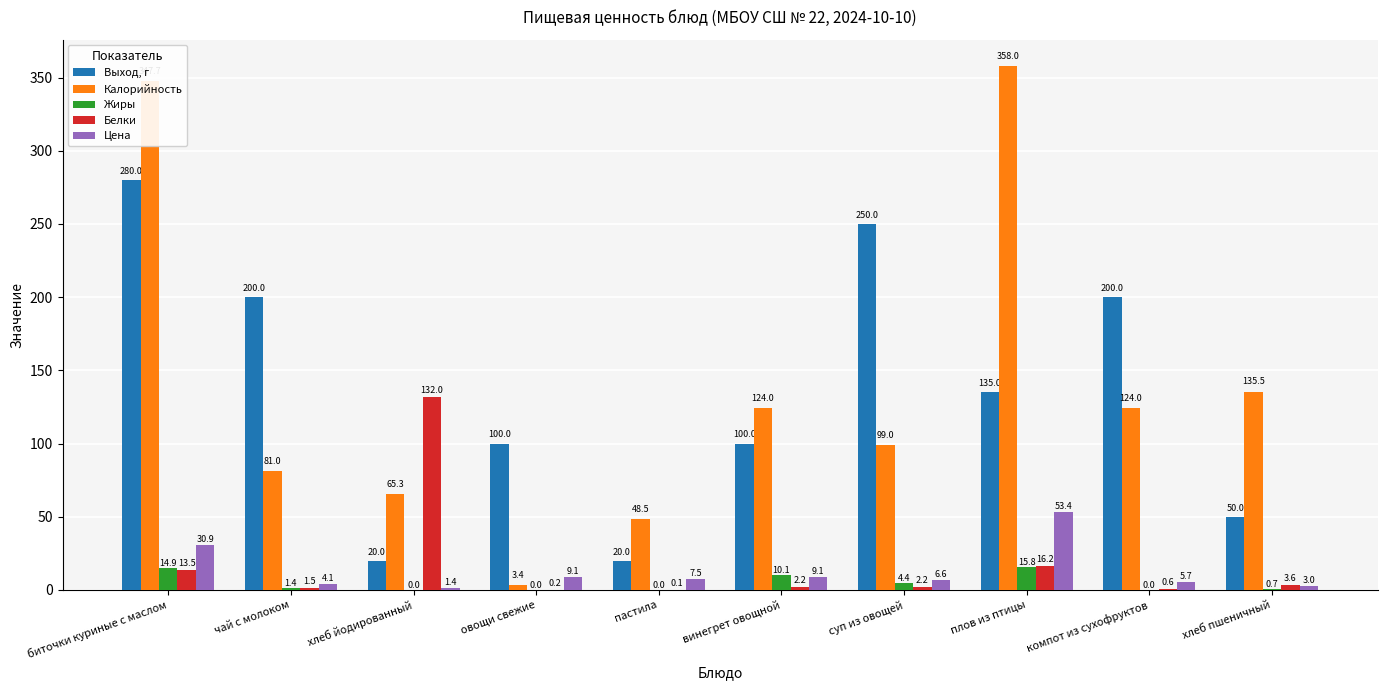

Is it true that Калорийность equals 65.3 at хлеб йодированный?

True